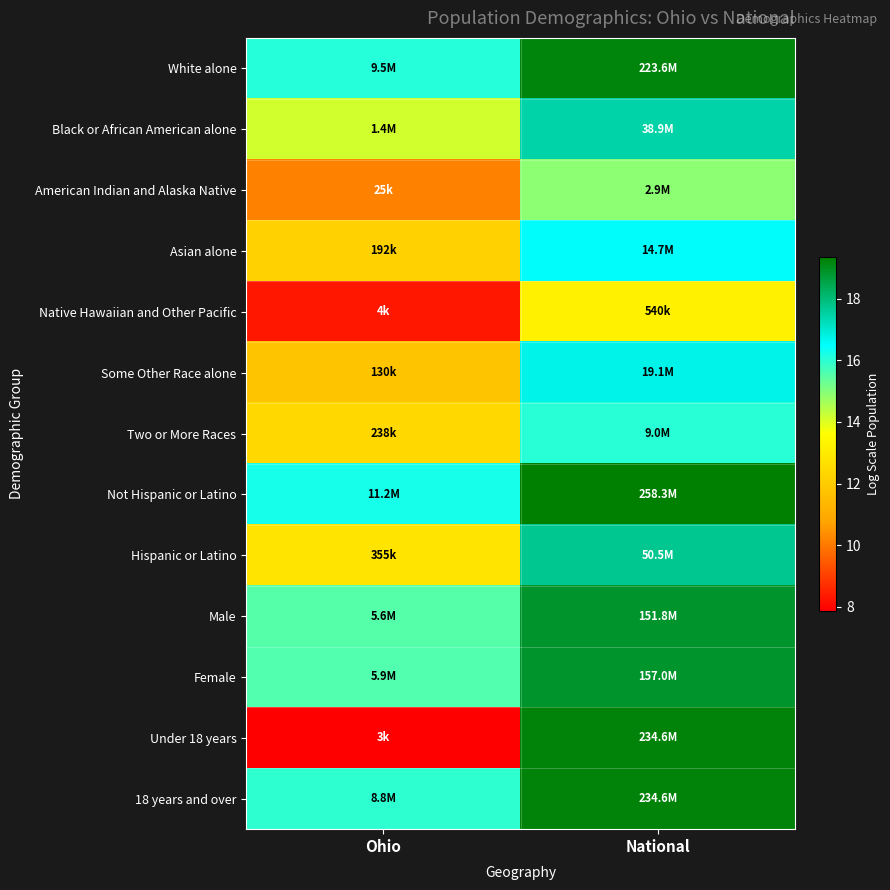

Which label corresponds to the largest value in the chart?

National